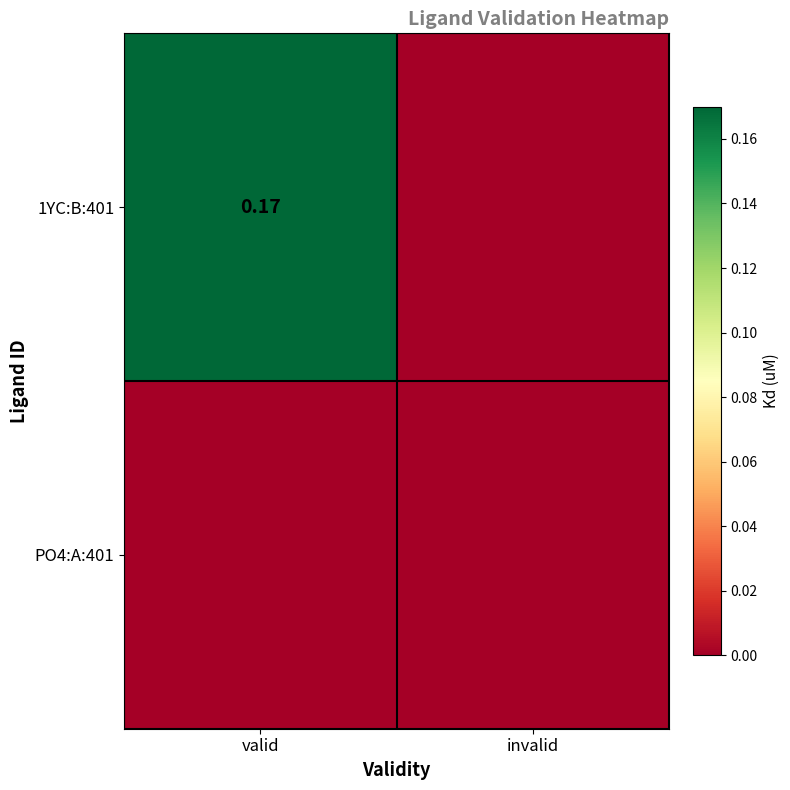

Rank the series by their average value, from highest to lowest.

1YC:B:401, PO4:A:401